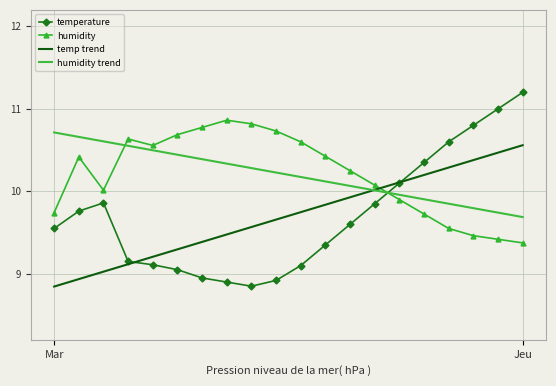

Which series has the widest spread of values?

temperature